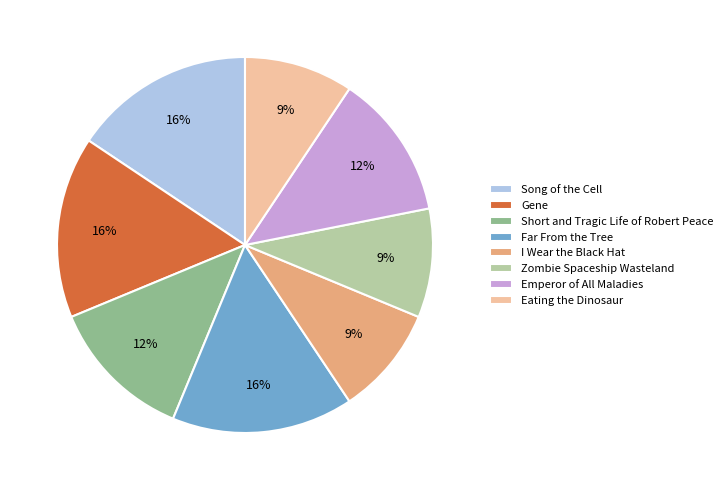

What percentage is the Eating the Dinosaur slice, to the nearest percent?

9%